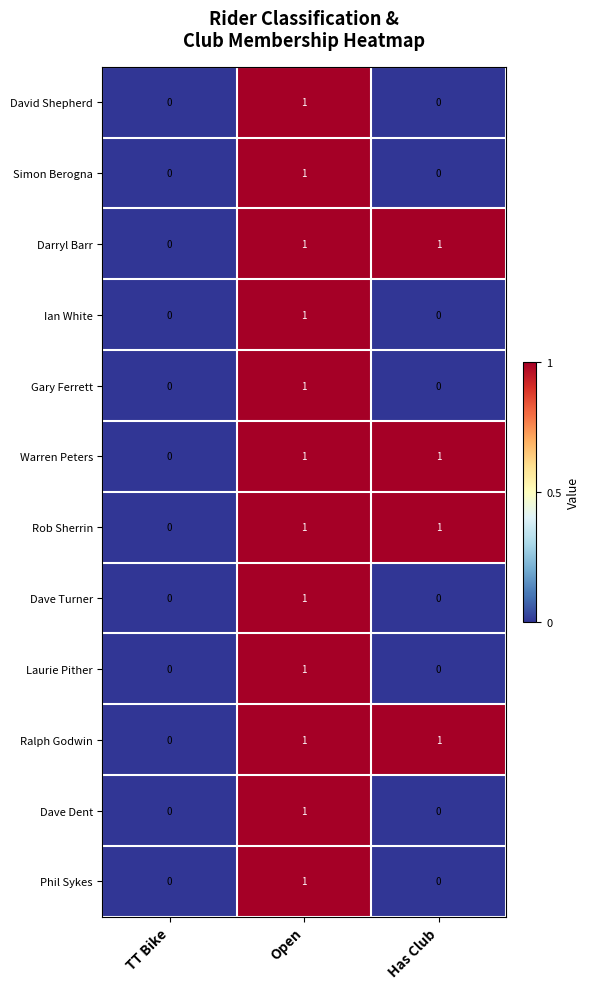

Which category has the lowest value in the Warren Peters series?

TT Bike